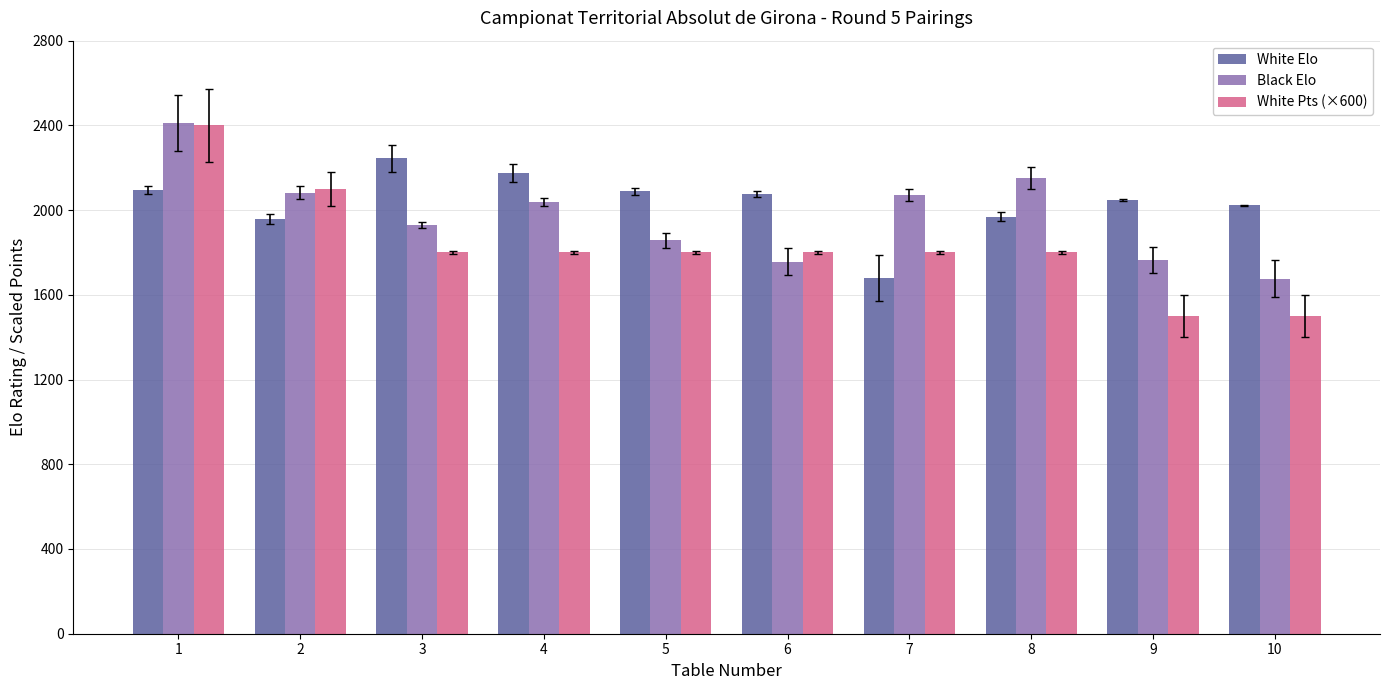

Count the number of categories in the chart.

10